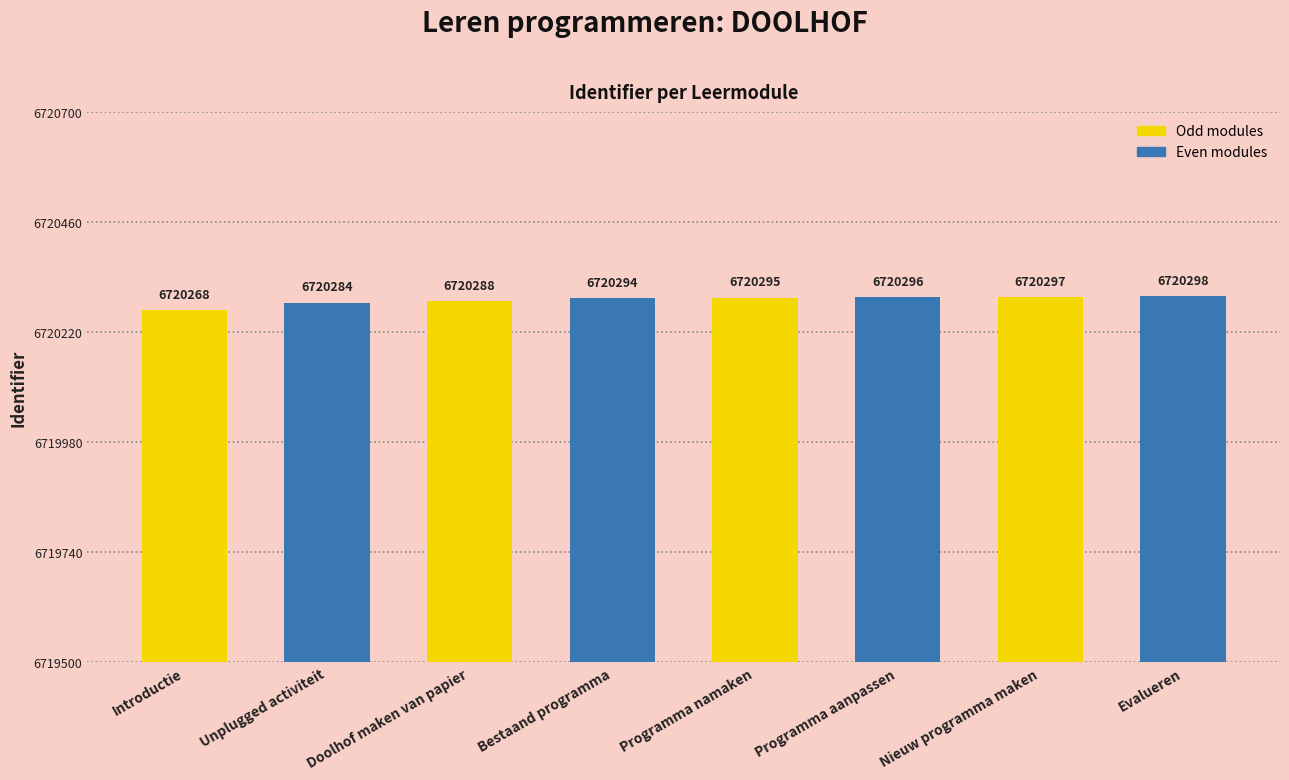

The value at Evalueren is 8821185. True or false?

False